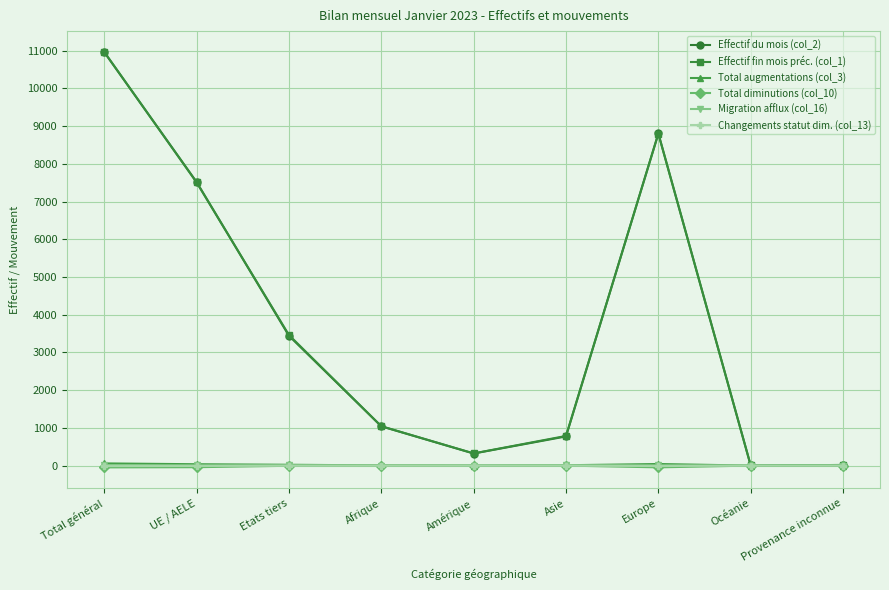

Where is the first local maximum for Effectif fin mois préc. (col_1)?

Europe